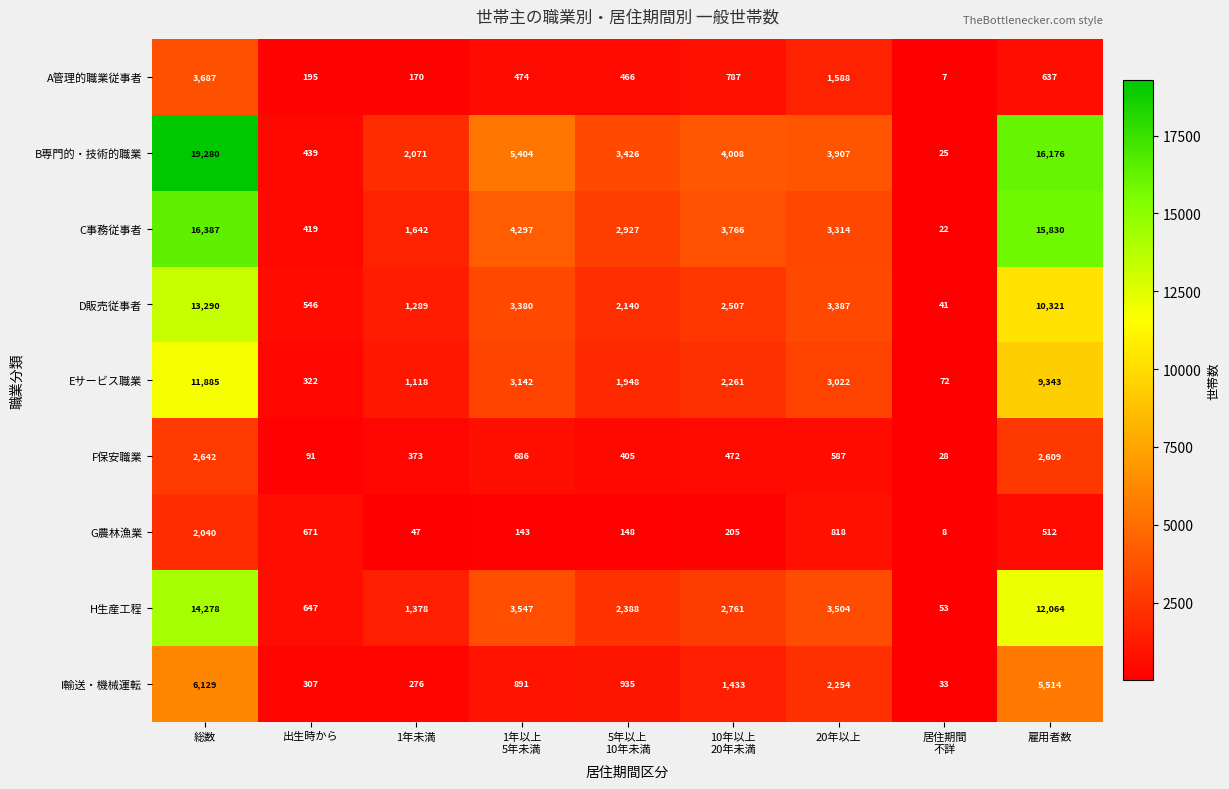

Between 出生時から and 5年以上
10年未満, which series saw the biggest shift?

B専門的・技術的職業